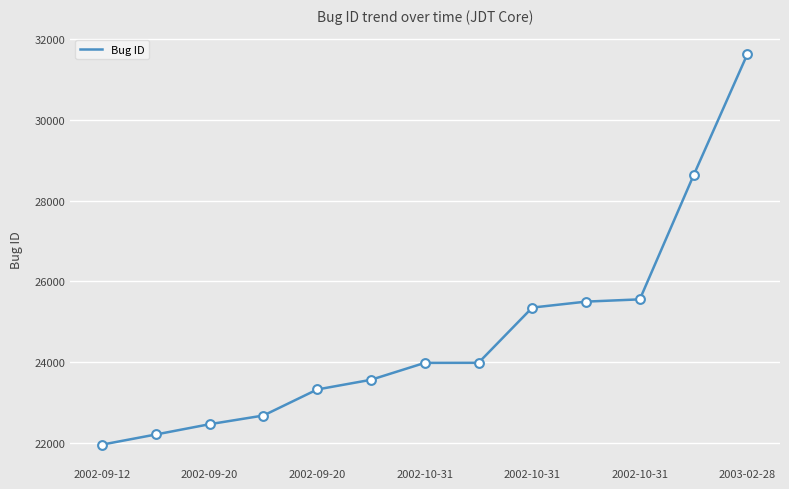

What is the smallest value displayed?

21952